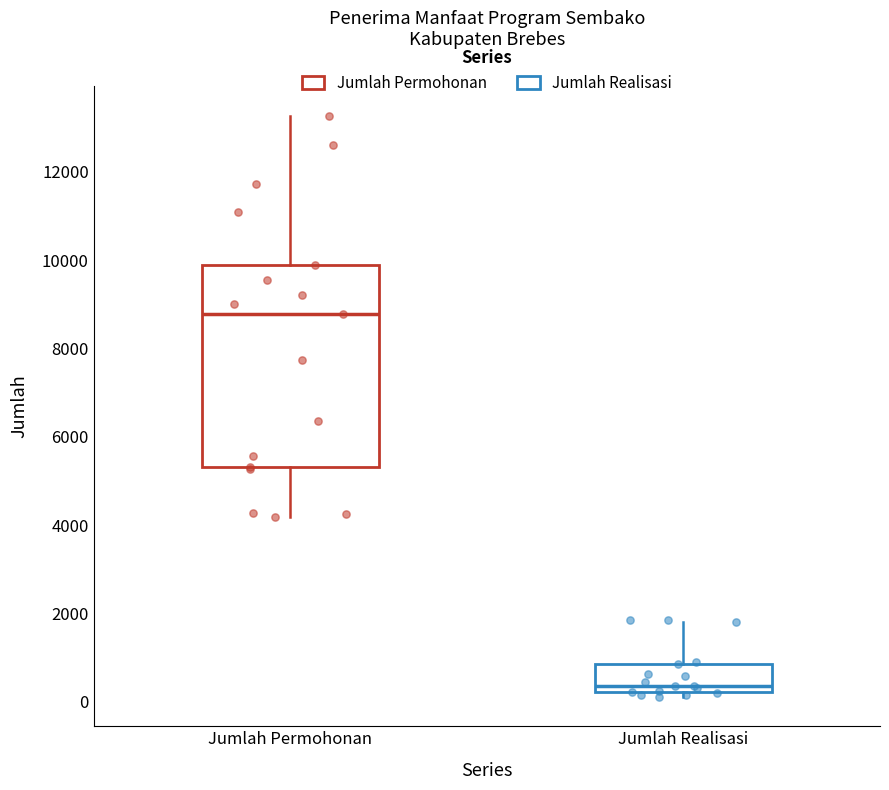

Comparing the boxes themselves (not the whiskers), which one is the tallest?

Jumlah Permohonan